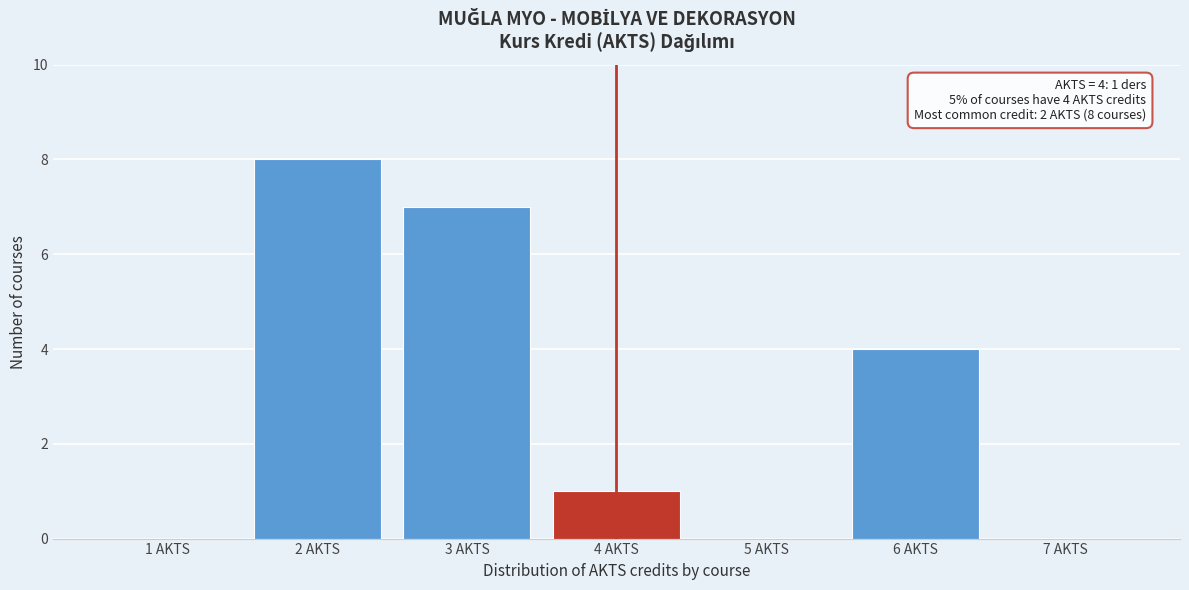

Which range on the x-axis has the tallest bar?

1.5 to 2.5